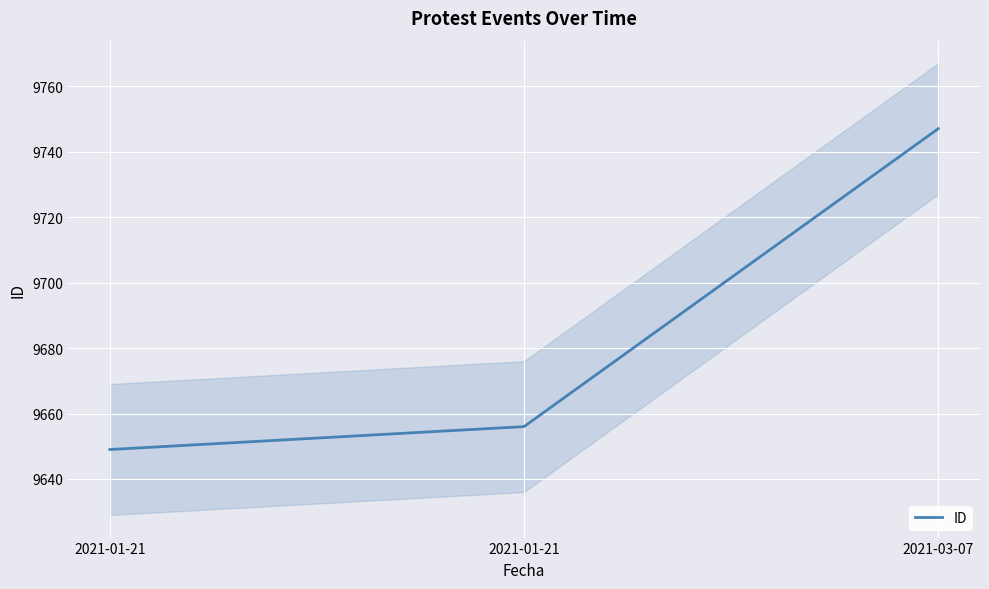

True or false: the data shows 13245 at 2021-01-21.

False